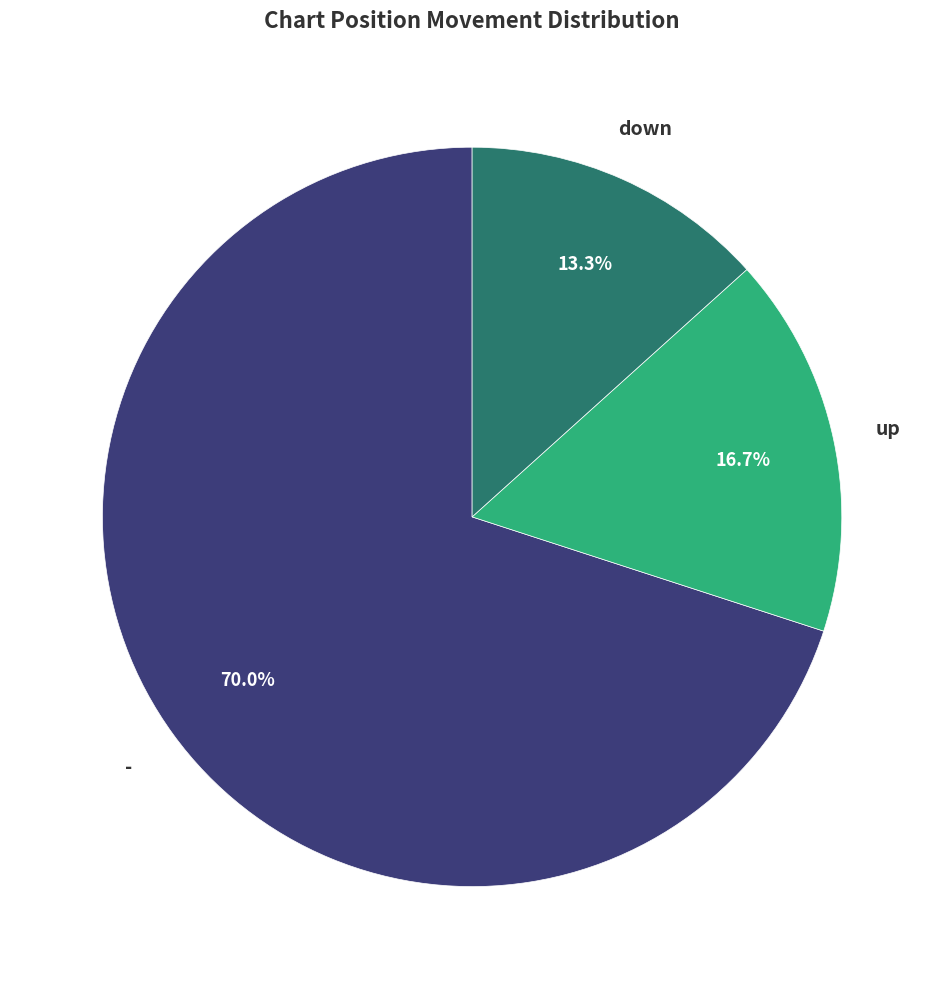

Is there any slice that represents more than half of the pie?

Yes